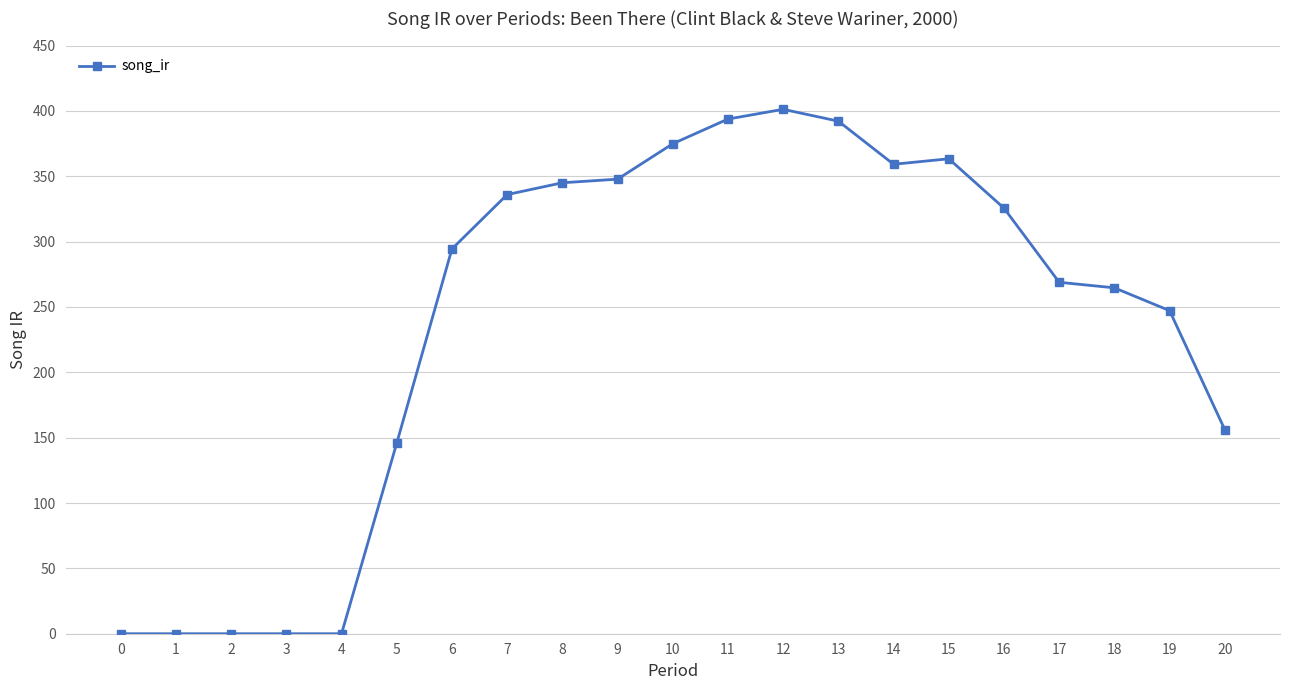

What is the maximum value shown in the chart?

401.2